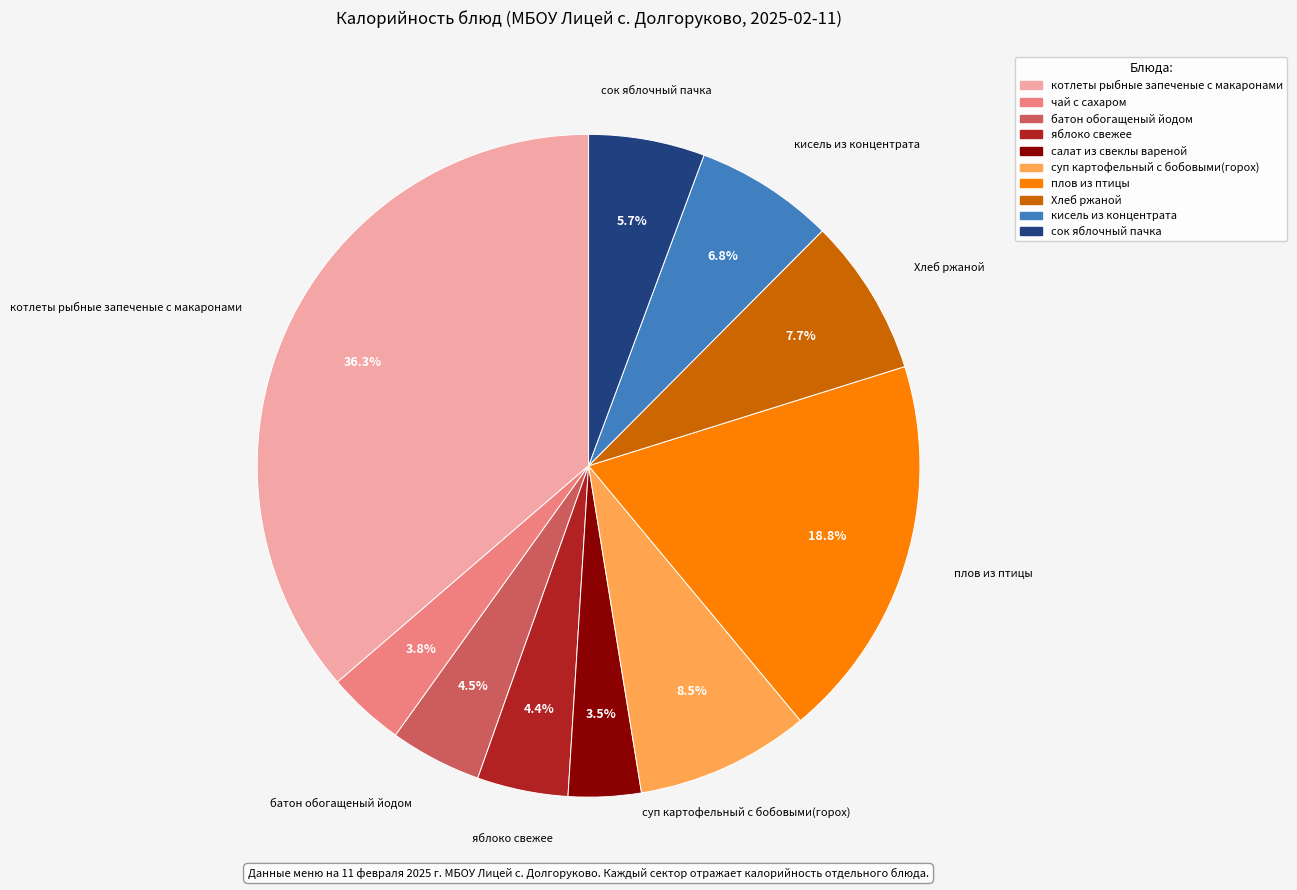

Does батон обогащеный йодом represent more than half of the total?

No